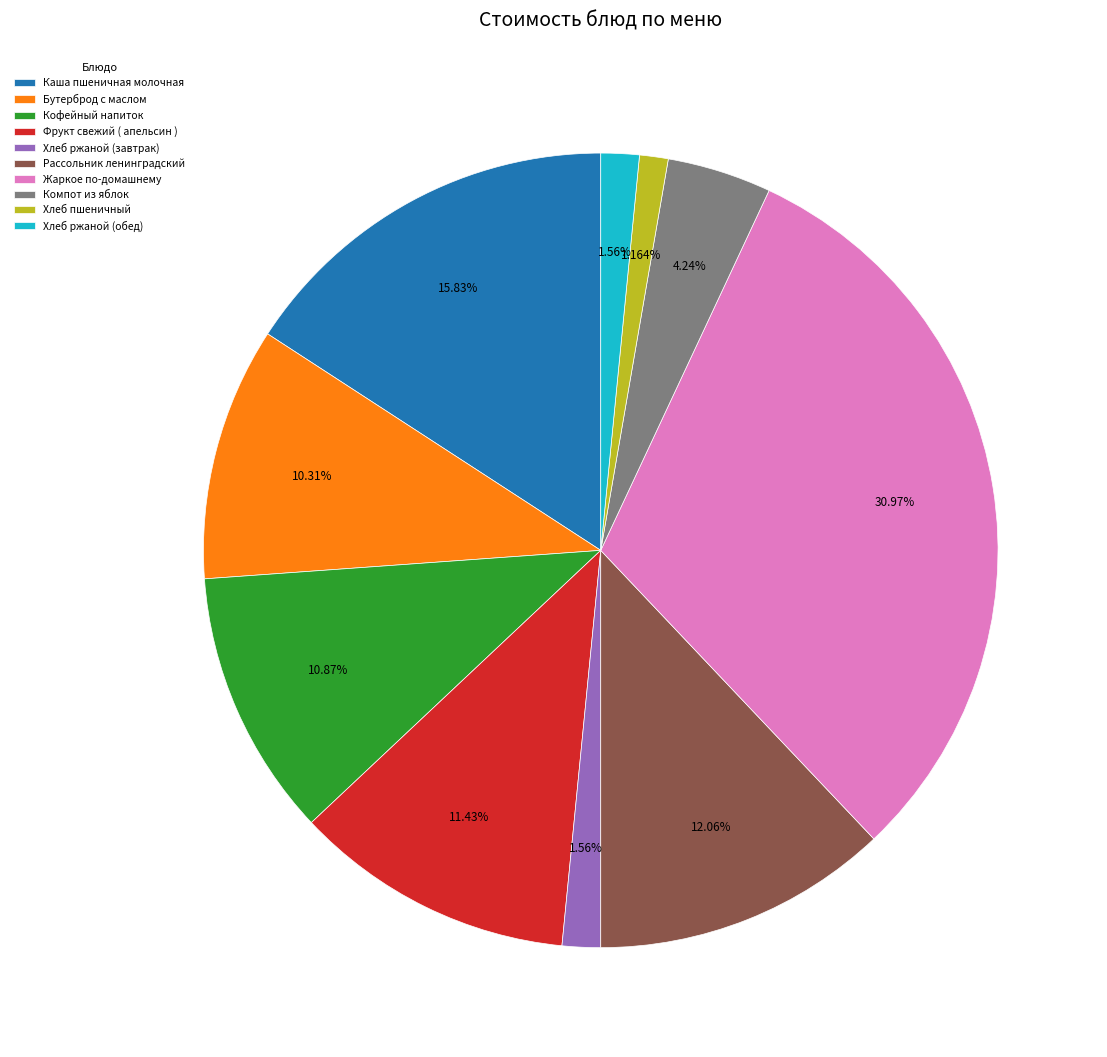

What portion of the pie excludes Фрукт свежий ( апельсин )?

88.6%